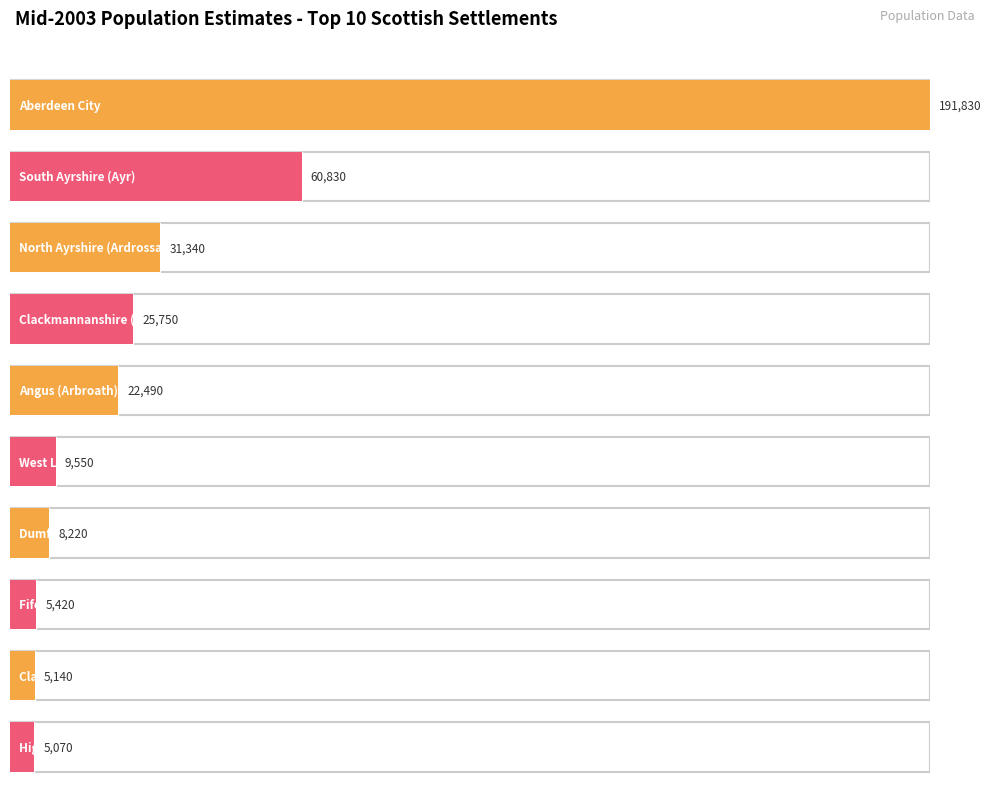

What is the sum of all values?

365640